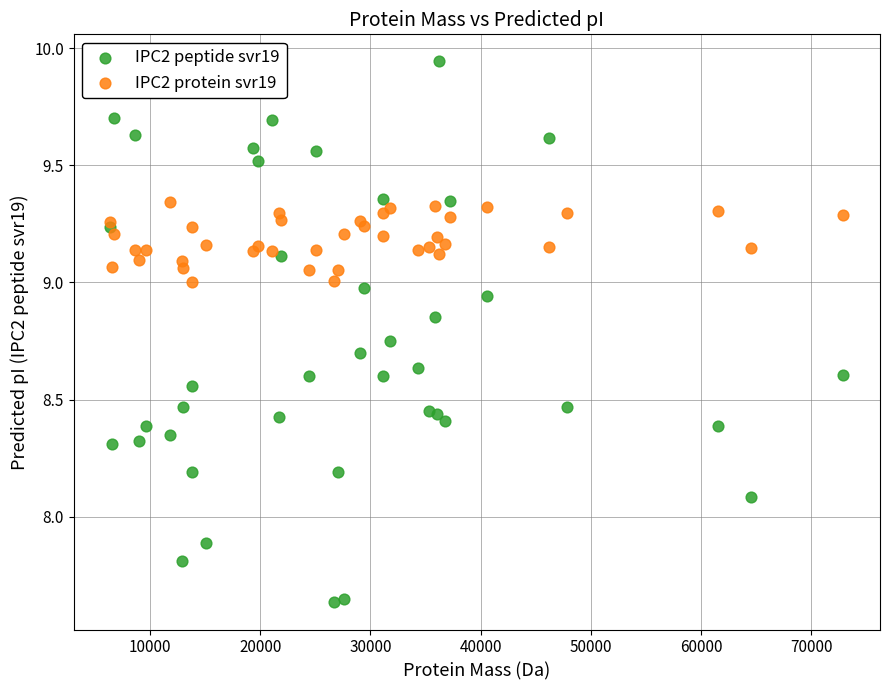

Across all series, what Y value is closest to 8?

8.1